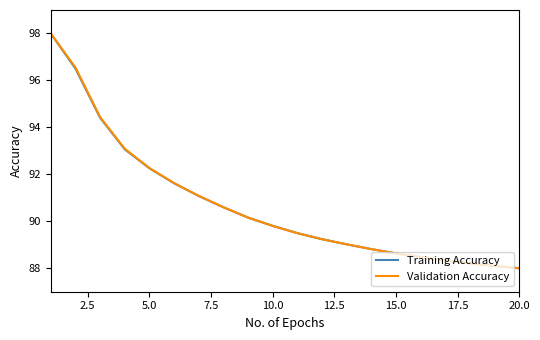

What is the maximum value for Training Accuracy?

98.0